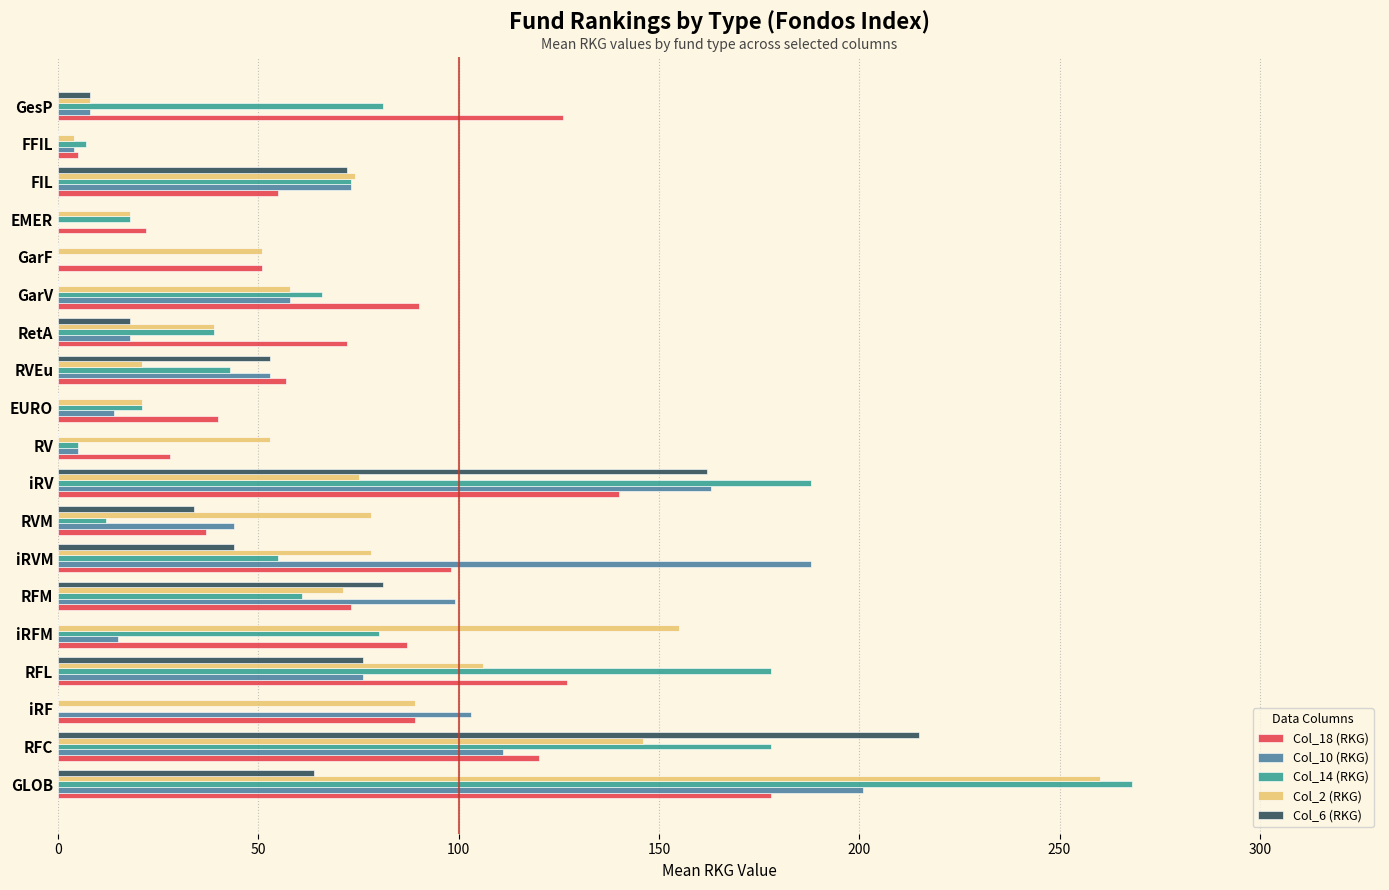

What is the sum of all Col_10 (RKG) values?

1233